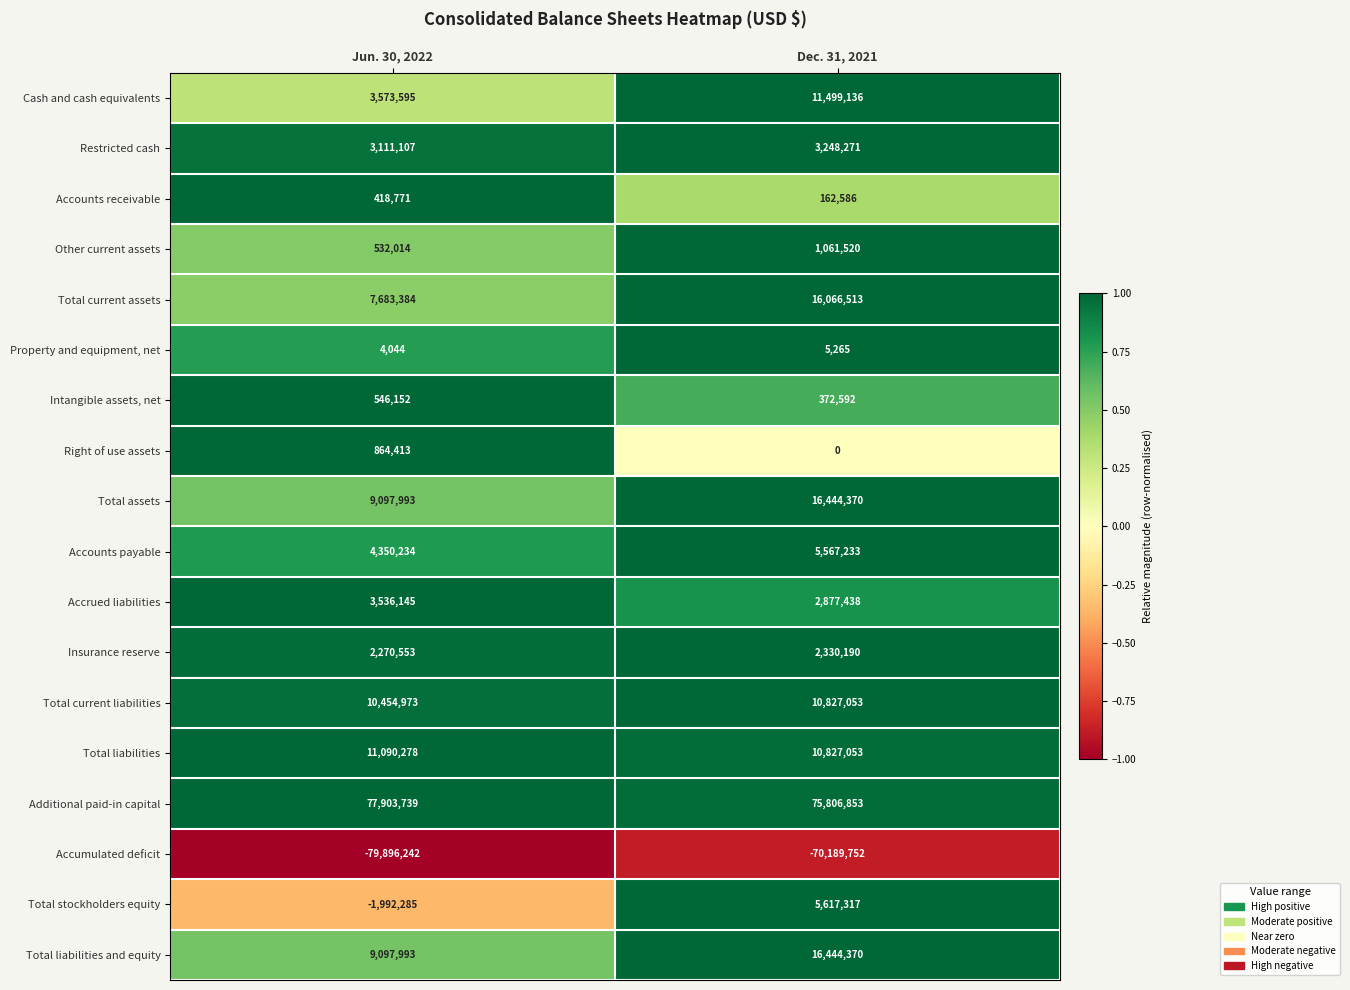

List the labels in order of Accumulated deficit value, largest first.

Dec. 31, 2021, Jun. 30, 2022